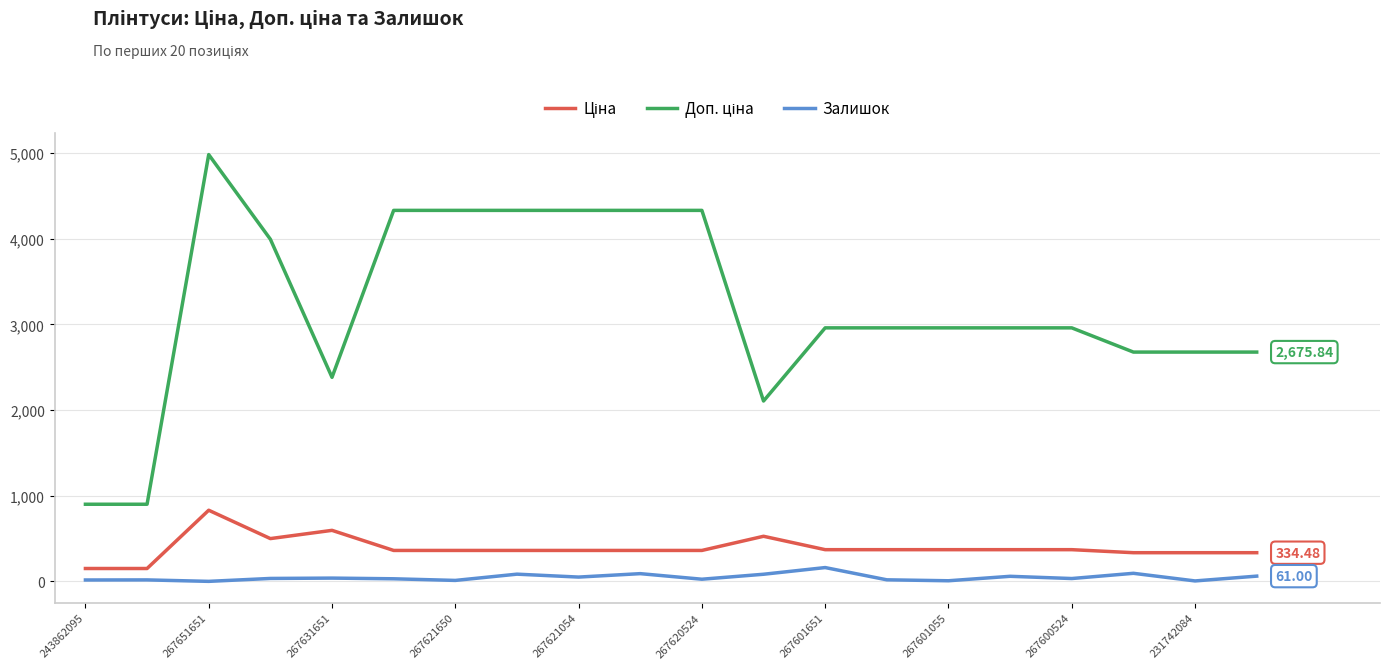

At which category is the sum across all series the highest?

267651651